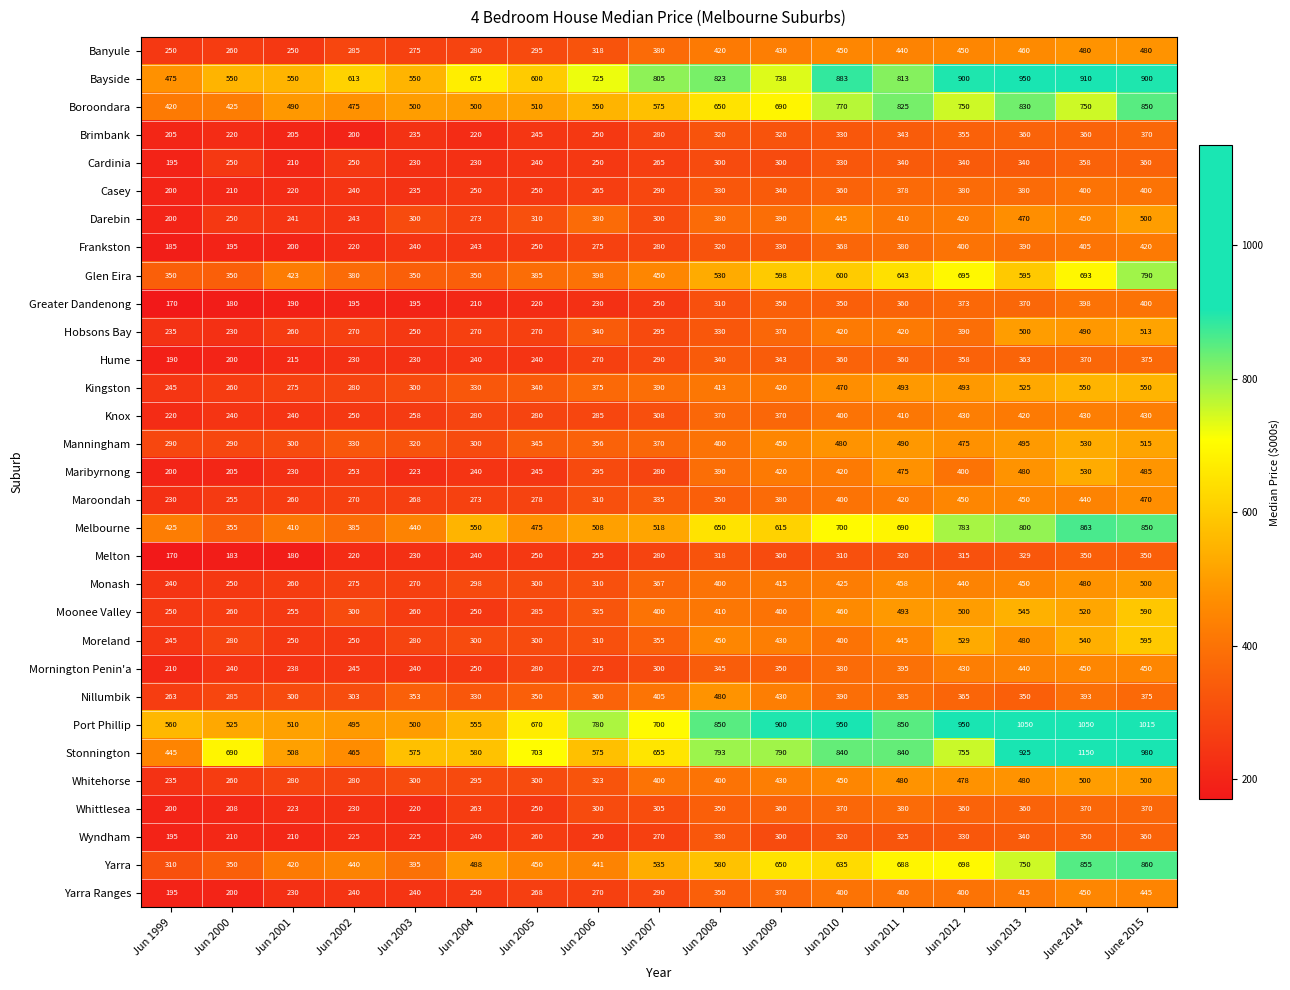

How many distinct data groups are displayed?

31